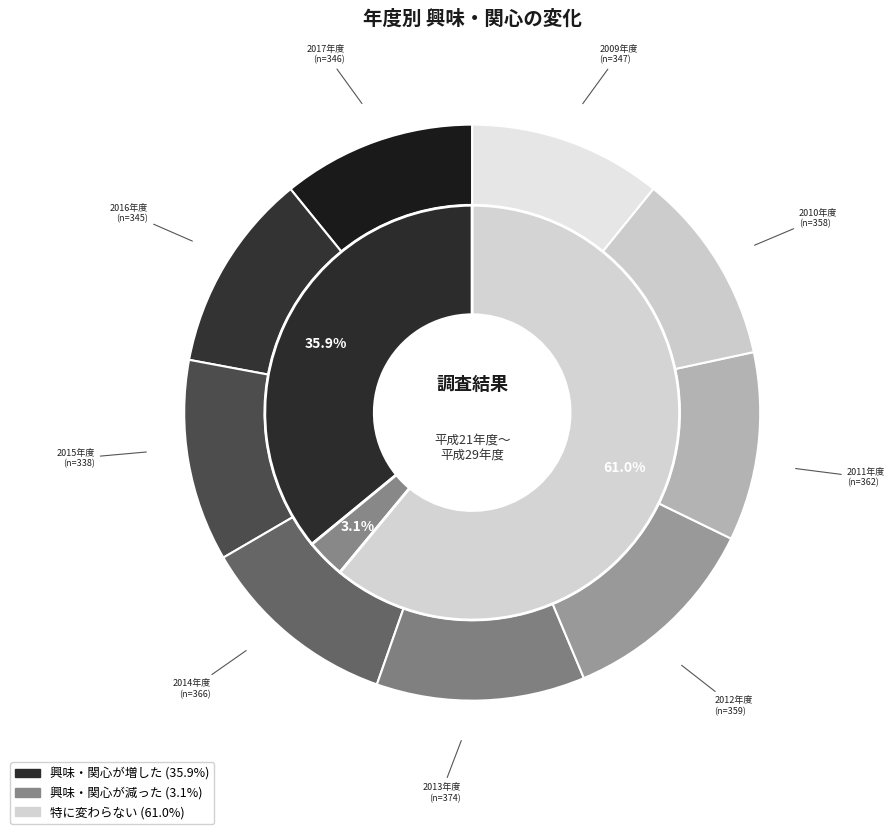

At 2012年度, list the series in order from smallest to largest.

以前に比べて興味や関心が減った(%), 以前に比べて興味や関心が増した(%), 特に変わらない(%)